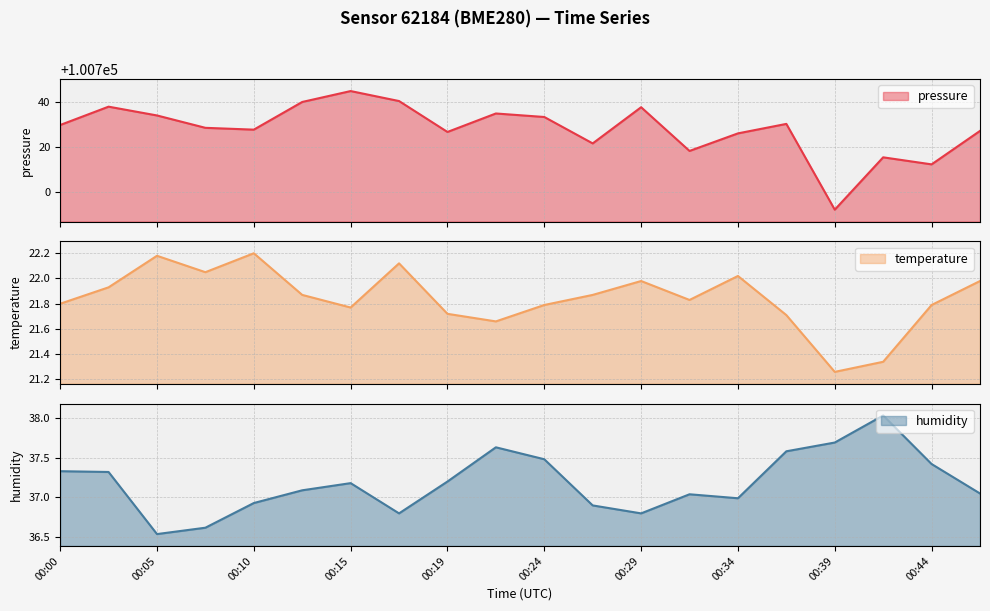

Where is humidity nearest to the value 37?

00:34